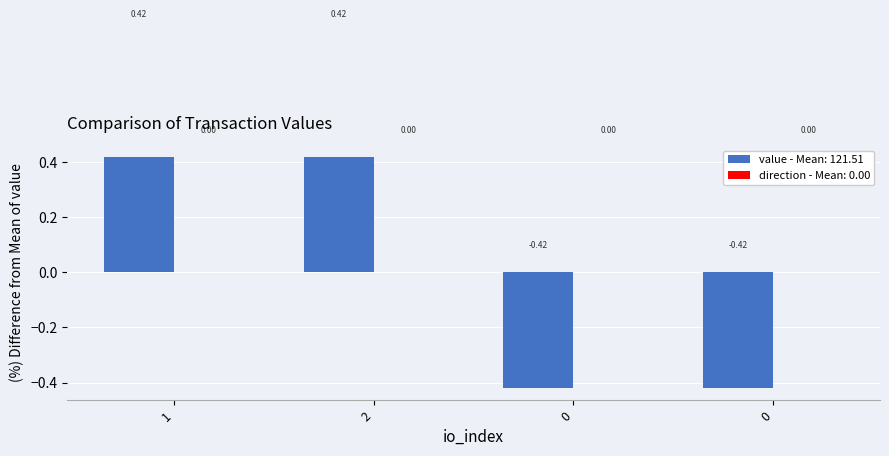

What is the minimum value shown in the chart?

-0.4